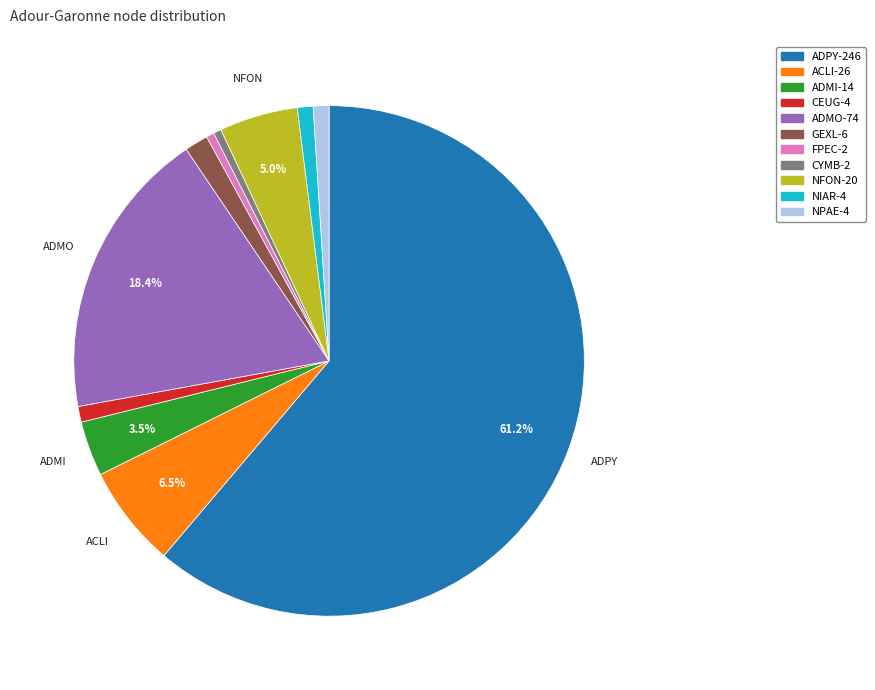

Which slice is the largest?

ADPY